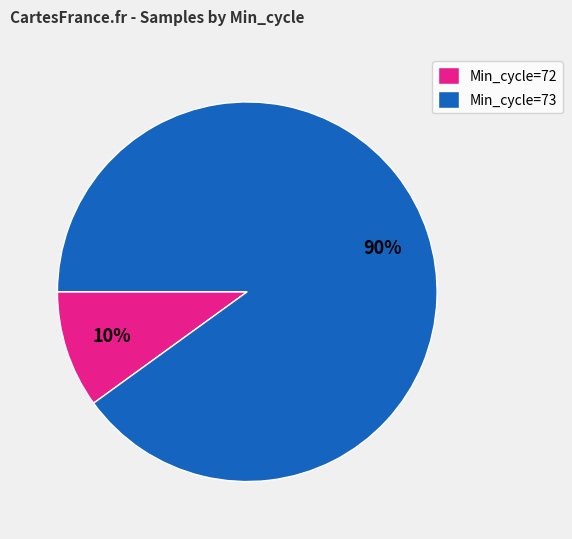

Count the number of slices in the pie.

2